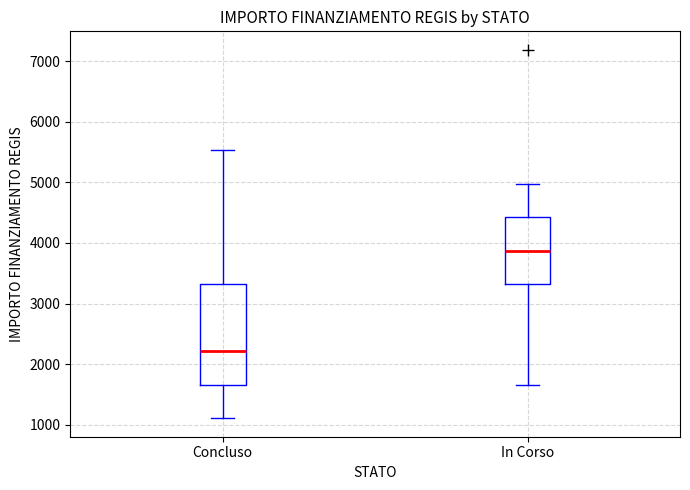

Reading left to right, read every box against the y-axis: the position of its median line, the range the box covers, and the ends of its whiskers. The values are not printed on the chart, so give them approximately, as read against the axis.

Concluso: median 2200, box 1700 to 3300, whiskers 1100 to 5500
In Corso: median 3900, box 3300 to 4400, whiskers 1700 to 5000